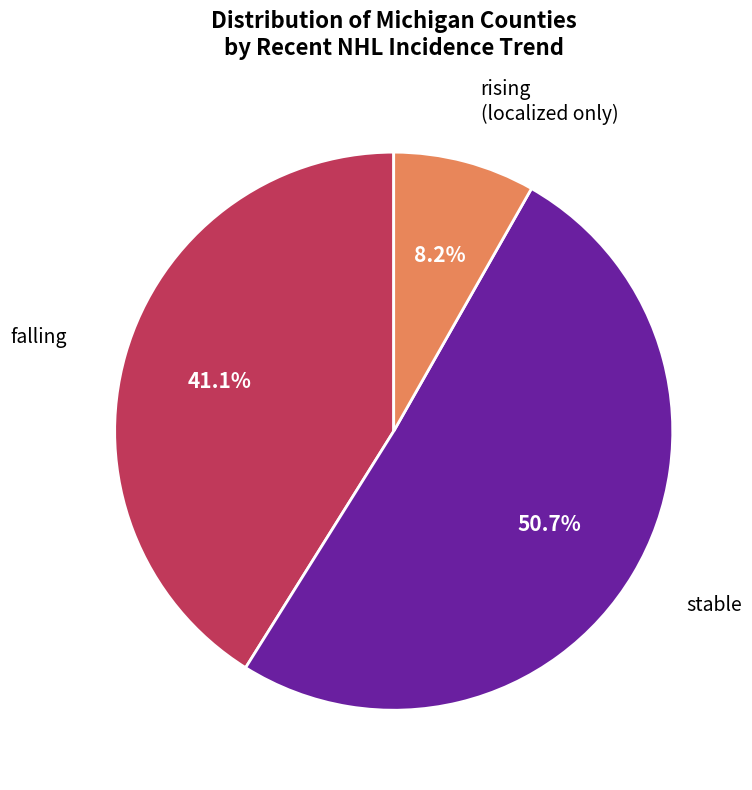

Which slice is the largest?

stable